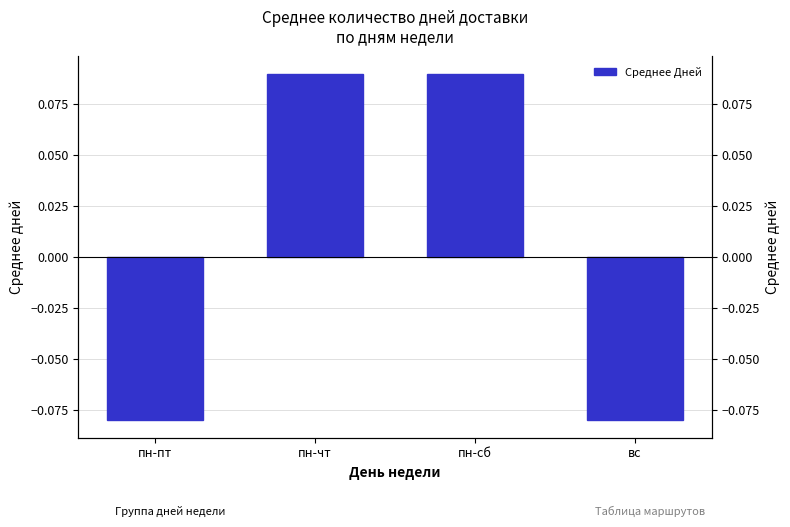

The chart shows a value of -0.0 at вс. True or false?

False